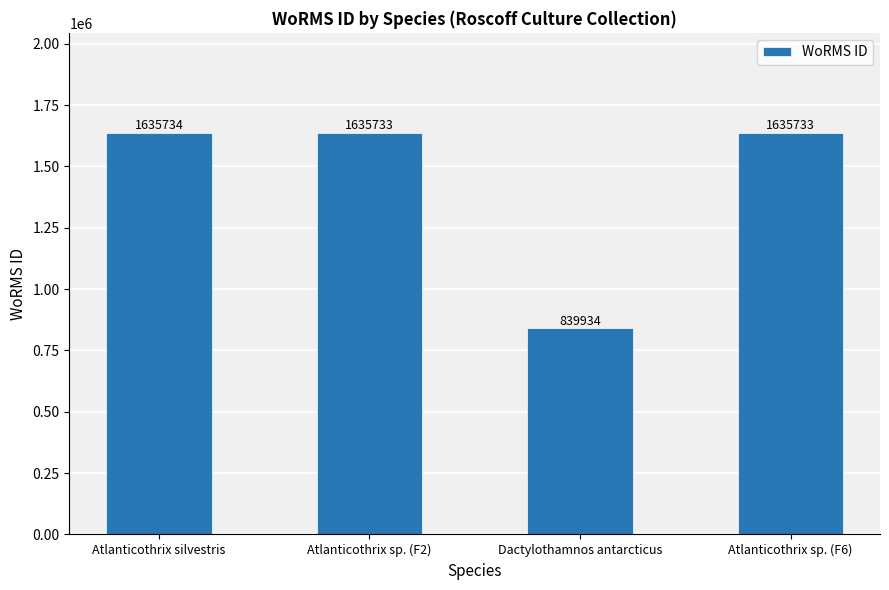

Which label corresponds to the smallest value in the chart?

Dactylothamnos antarcticus